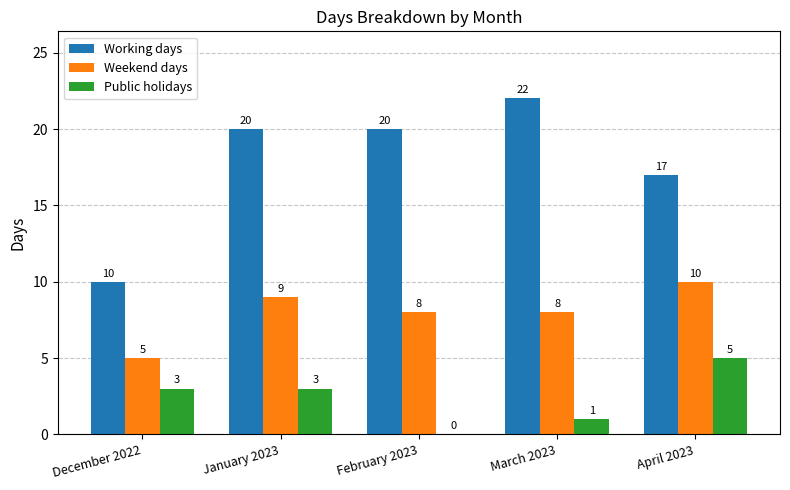

What is the total value across all series at December 2022?

18